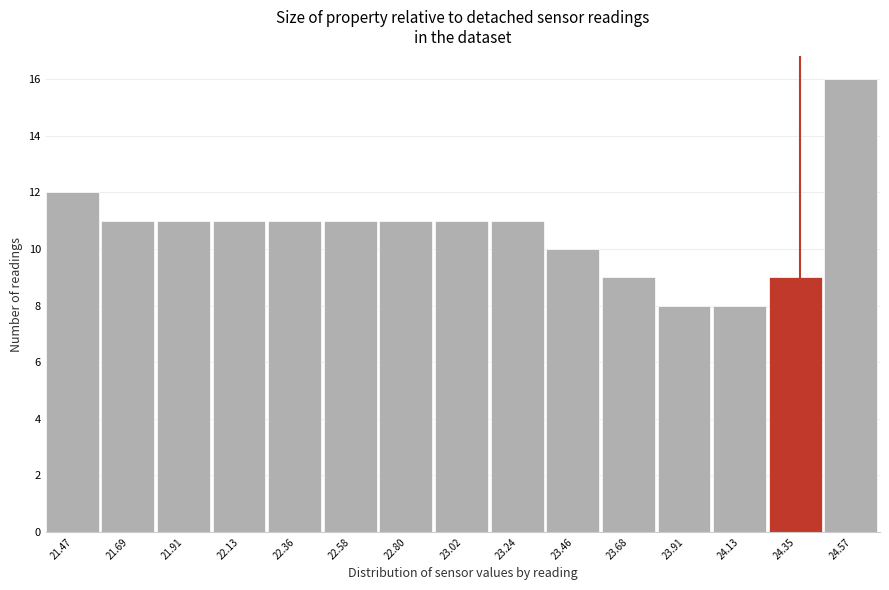

Reading left to right, transcribe this chart: for each bar, give the range it covers on the x-axis and its height. Neither the bar edges nor the heights are printed on the chart, so give them approximately, as read against the axes.

21.35 to 21.60: 12
21.60 to 21.80: 11
21.80 to 22.00: 11
22.00 to 22.25: 11
22.25 to 22.45: 11
22.45 to 22.70: 11
22.70 to 22.90: 11
22.90 to 23.15: 11
23.15 to 23.35: 11
23.35 to 23.55: 10
23.55 to 23.80: 9
23.80 to 24.00: 8
24.00 to 24.25: 8
24.25 to 24.45: 9
24.45 to 24.70: 16